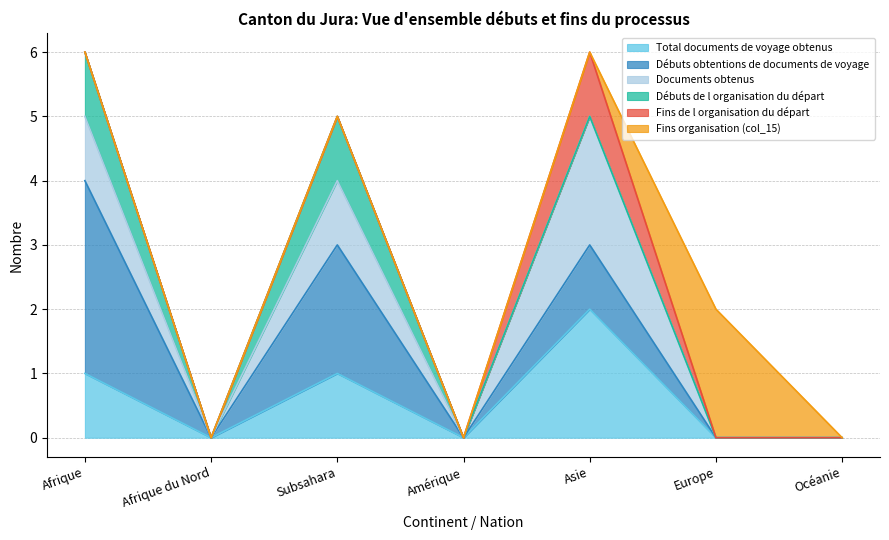

The value of Total documents de voyage obtenus at Asie is 2. True or false?

True